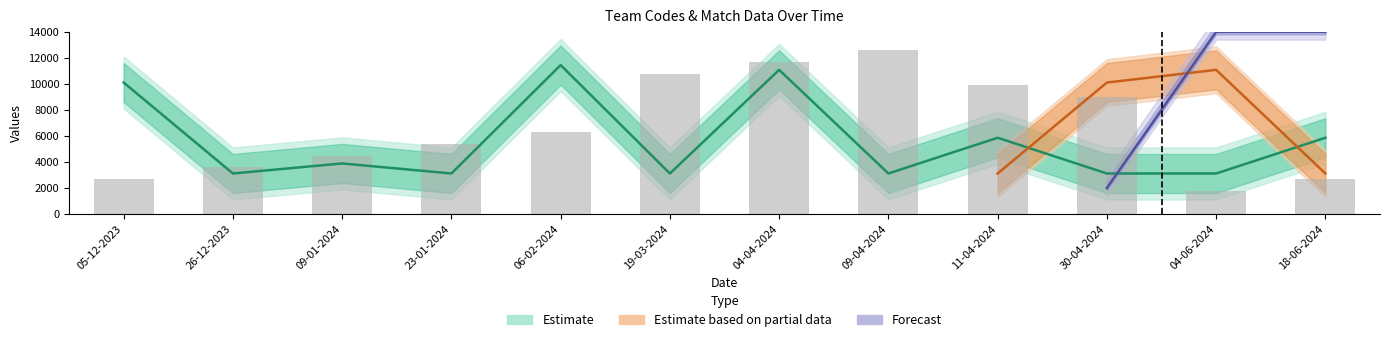

What is the label of the 1st bar from the right?

18-06-2024